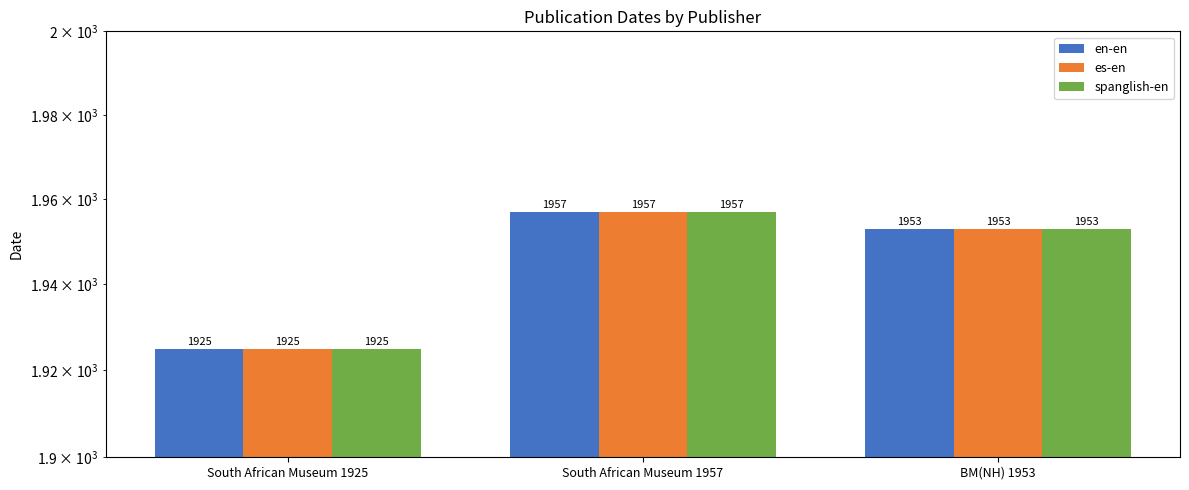

Which has a higher value, South African Museum 1957 or BM(NH) 1953?

South African Museum 1957